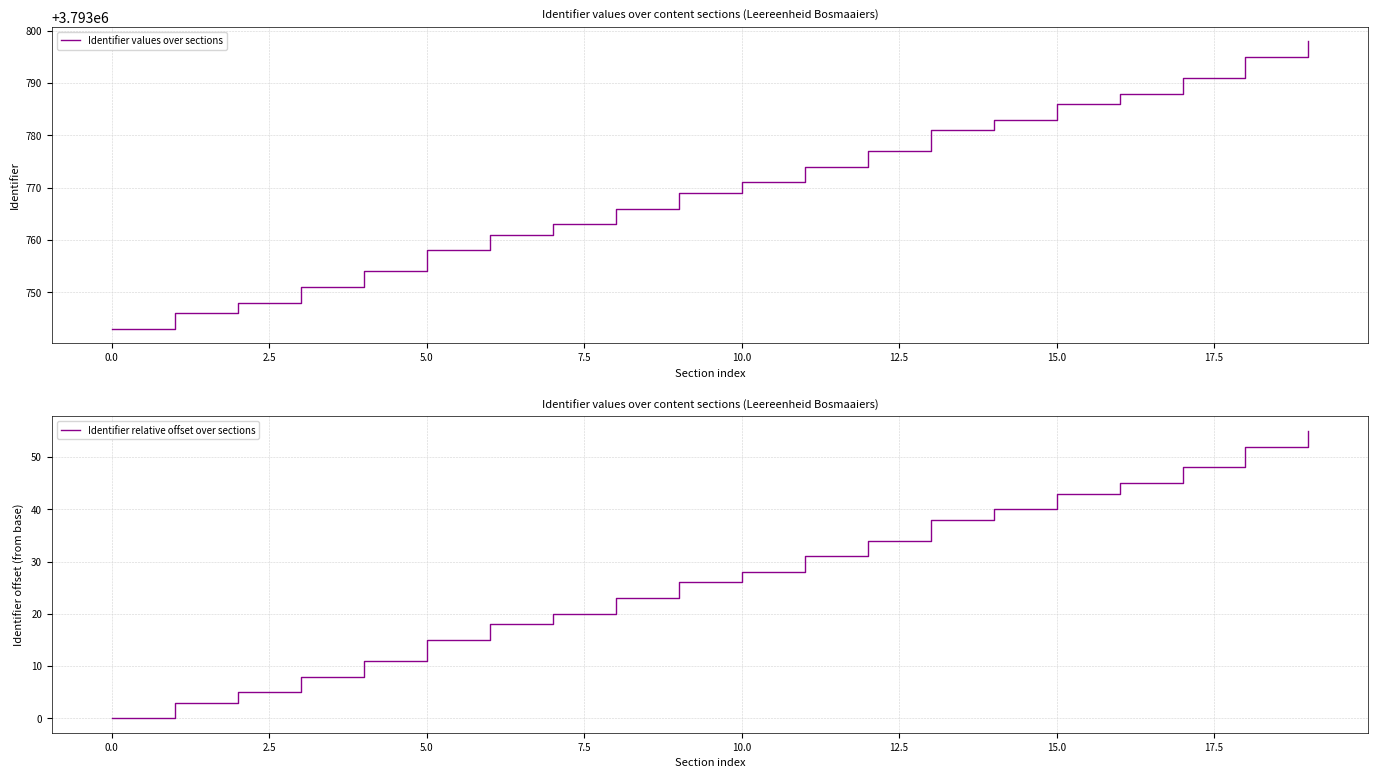

What is the difference between the highest and lowest values at 14?

3793743